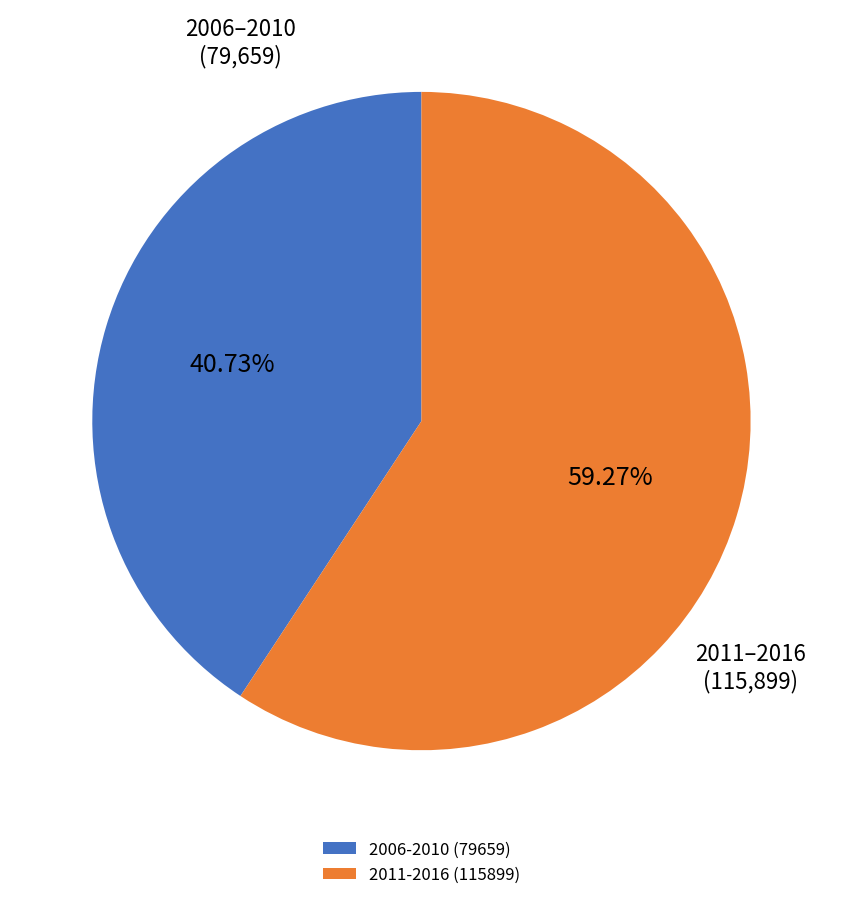

Which slice is the largest?

2011-2016 (115899)